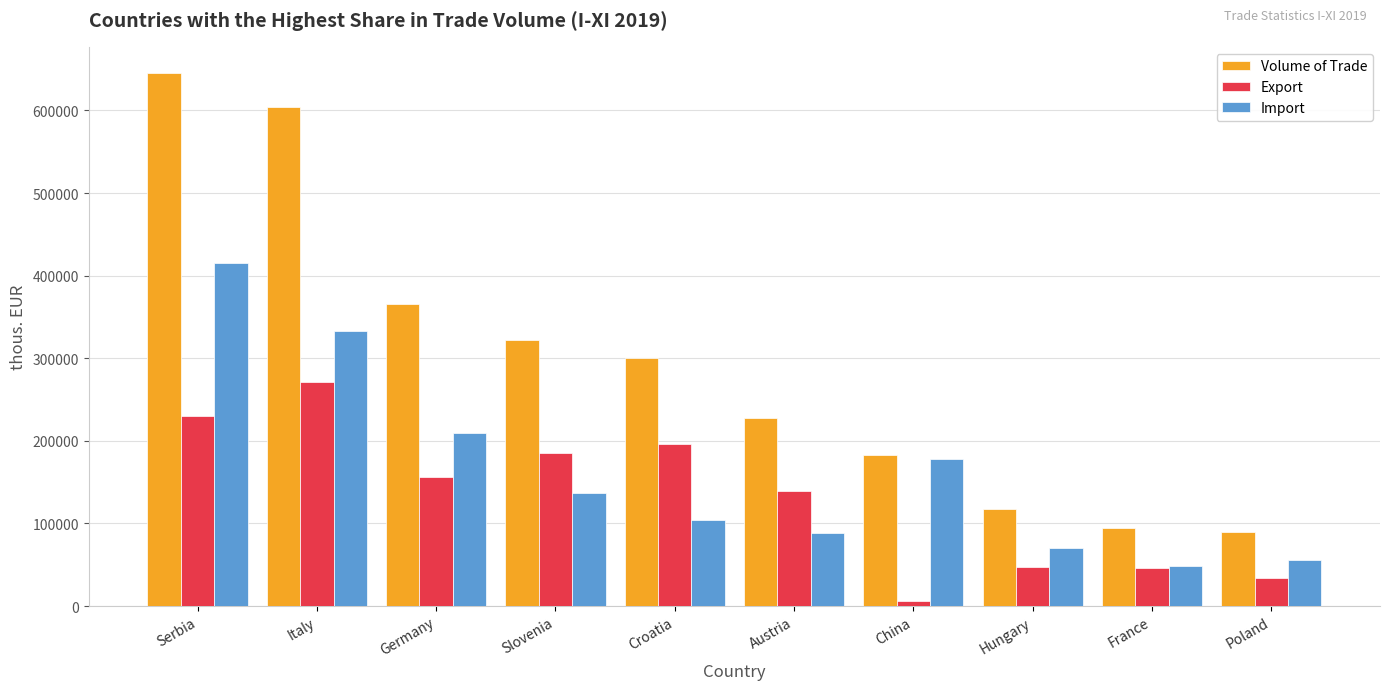

At Austria, list the series in order from largest to smallest.

Volume of Trade, Export, Import